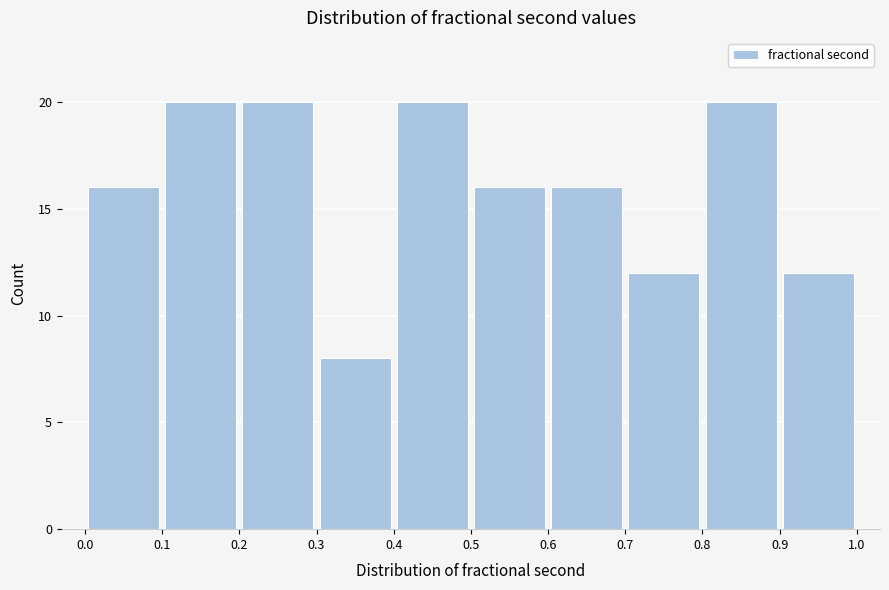

Reading left to right, transcribe this chart: for each bar, give the range it covers on the x-axis and its height. The values are not printed on the chart, so give them approximately, as read against the axis.

0.0 to 0.1: 16
0.1 to 0.2: 20
0.2 to 0.3: 20
0.3 to 0.4: 8
0.4 to 0.5: 20
0.5 to 0.6: 16
0.6 to 0.7: 16
0.7 to 0.8: 12
0.8 to 0.9: 20
0.9 to 1.0: 12